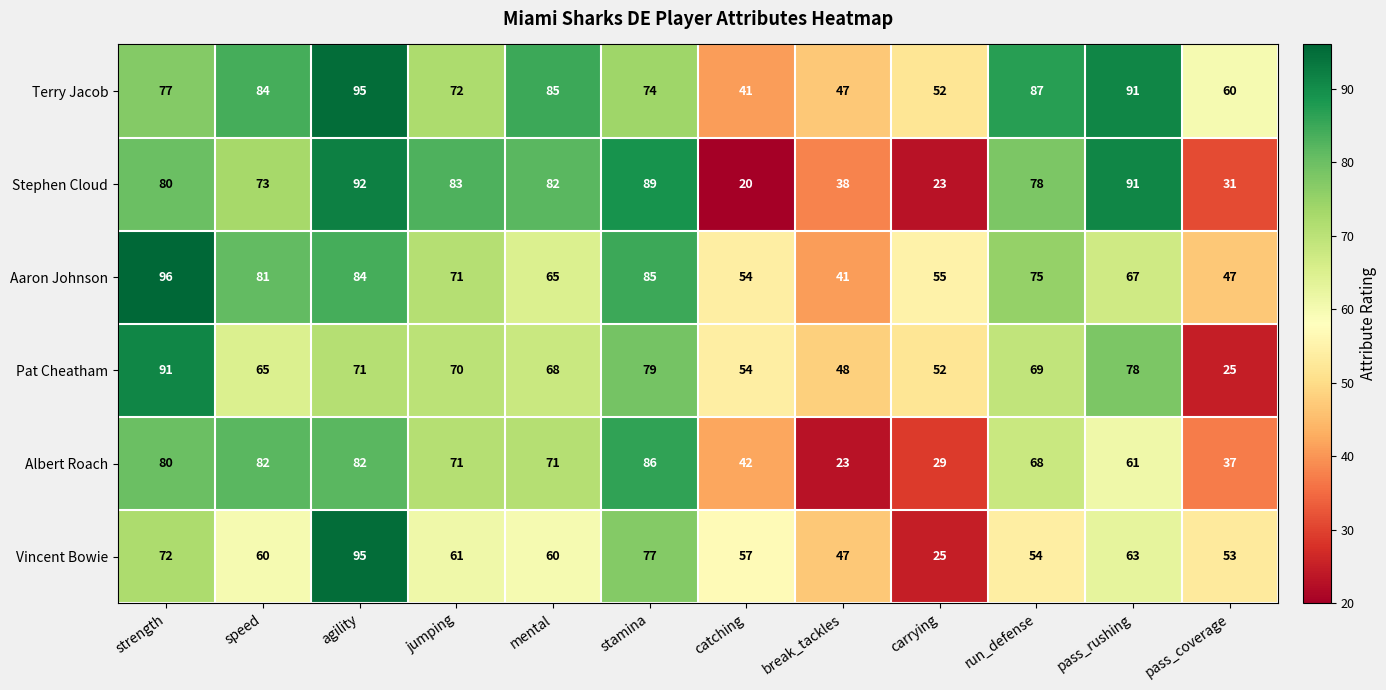

Which label corresponds to the largest value in the chart?

strength